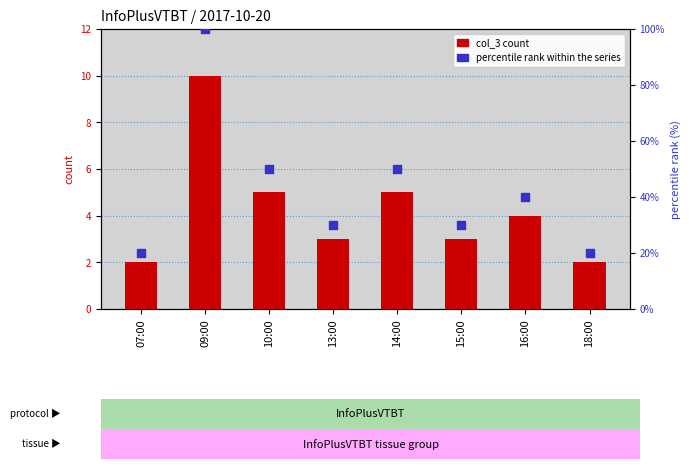

Which series has the largest total across all categories?

percentile rank within the series